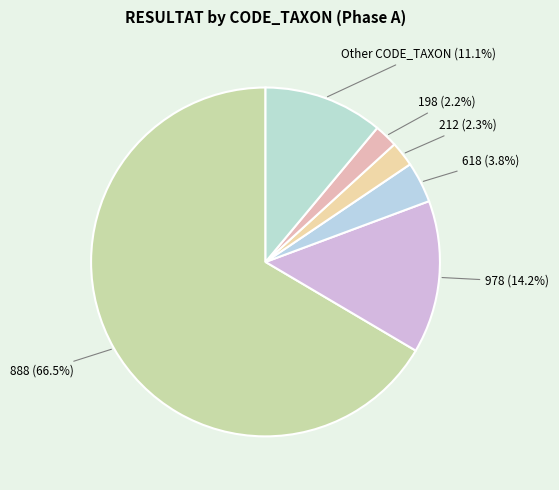

How many segments does this pie chart have?

6